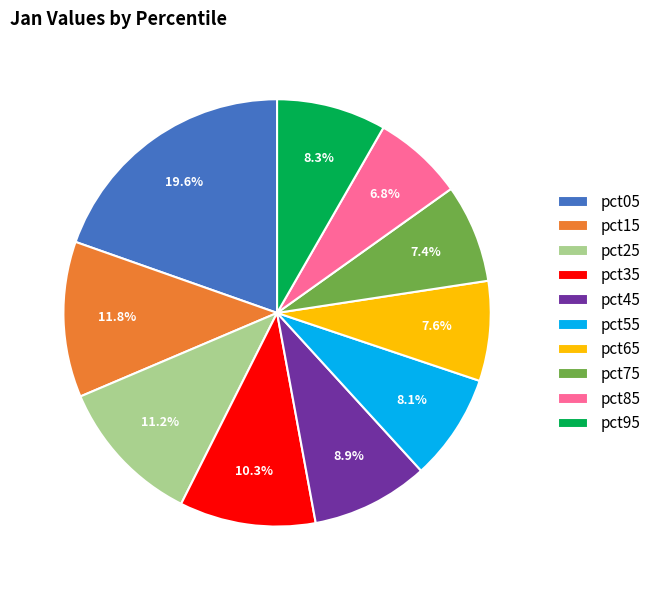

To the nearest percent, what percentage of the pie is pct45?

9%